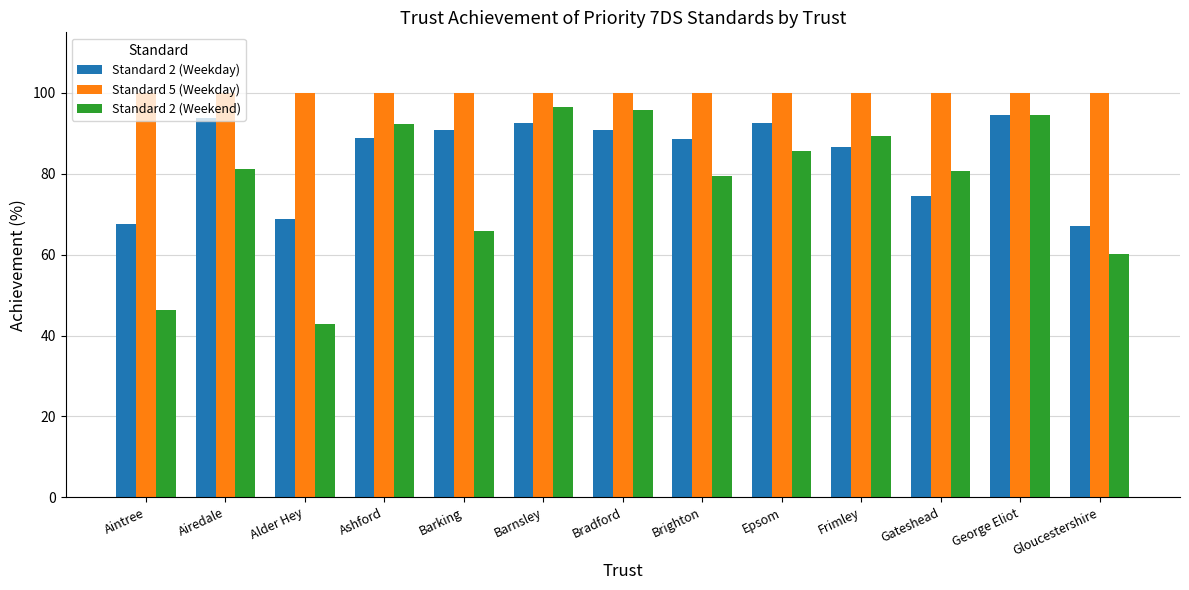

How many values in the Standard 2 (Weekday) series are below 88?

5